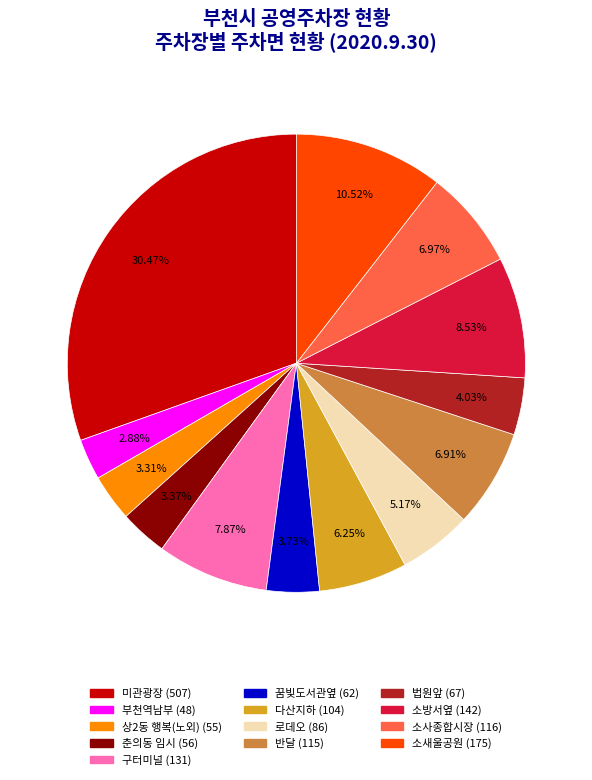

Is there a majority slice in this chart?

No